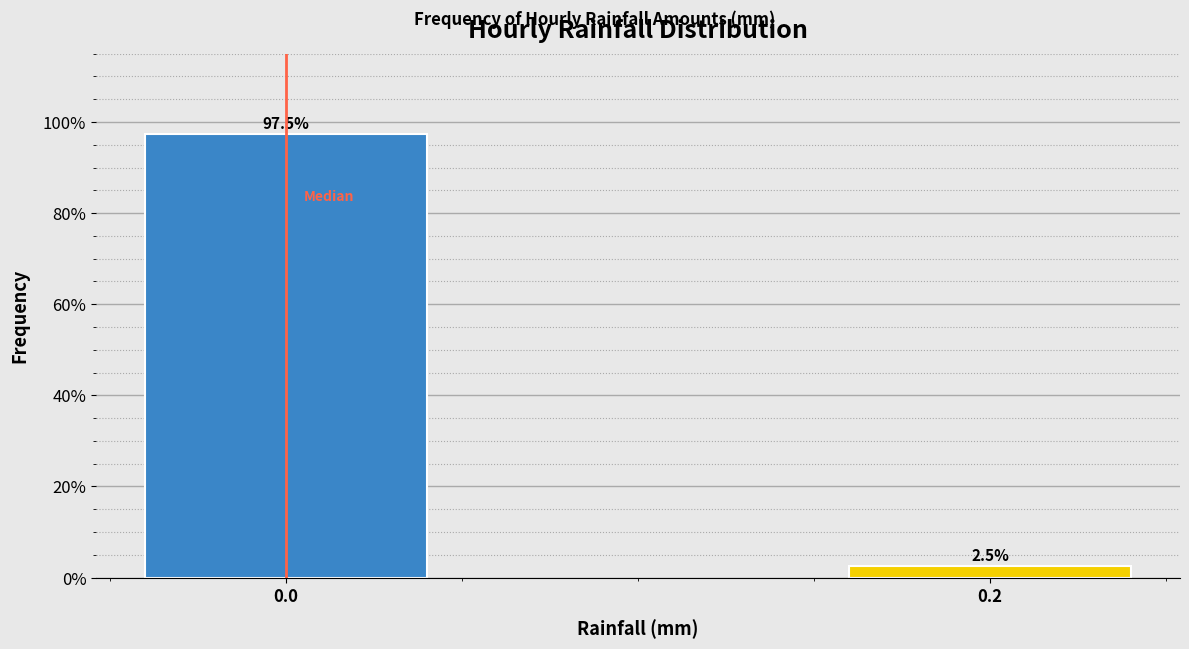

Reading left to right, list all the values displayed in this chart.

0.0=97.5	0.2=2.5